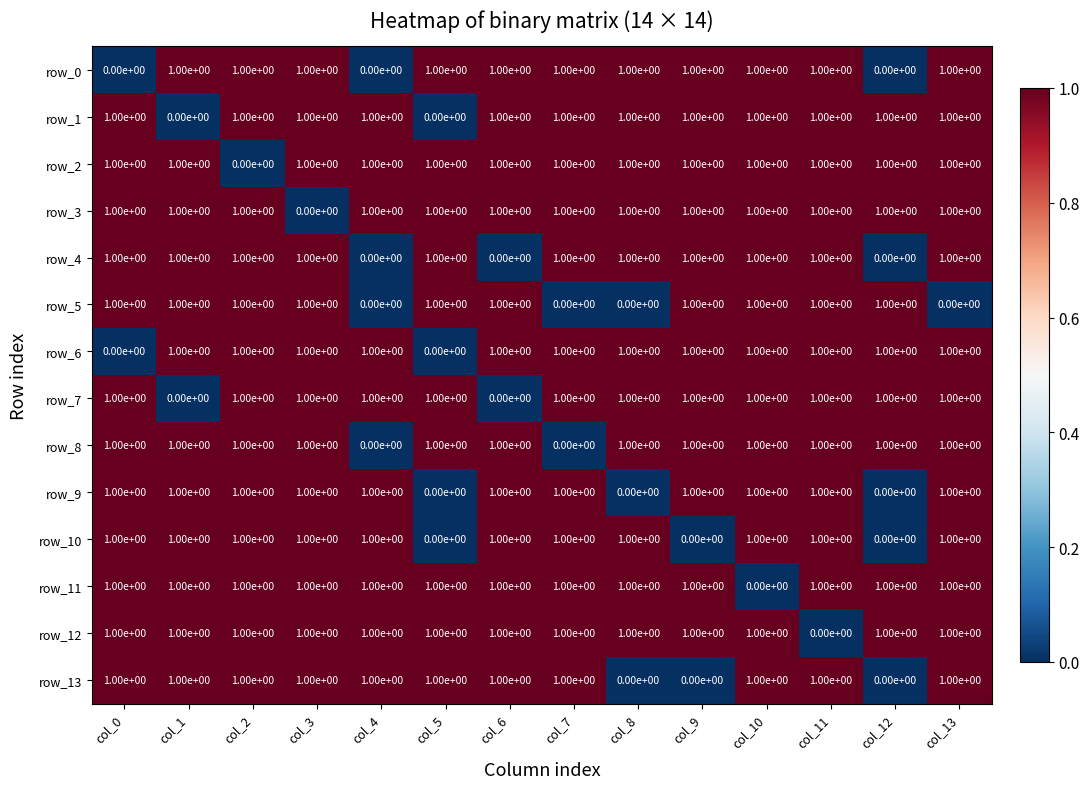

True or false: row_2 has a value of 1 at col_11.

True